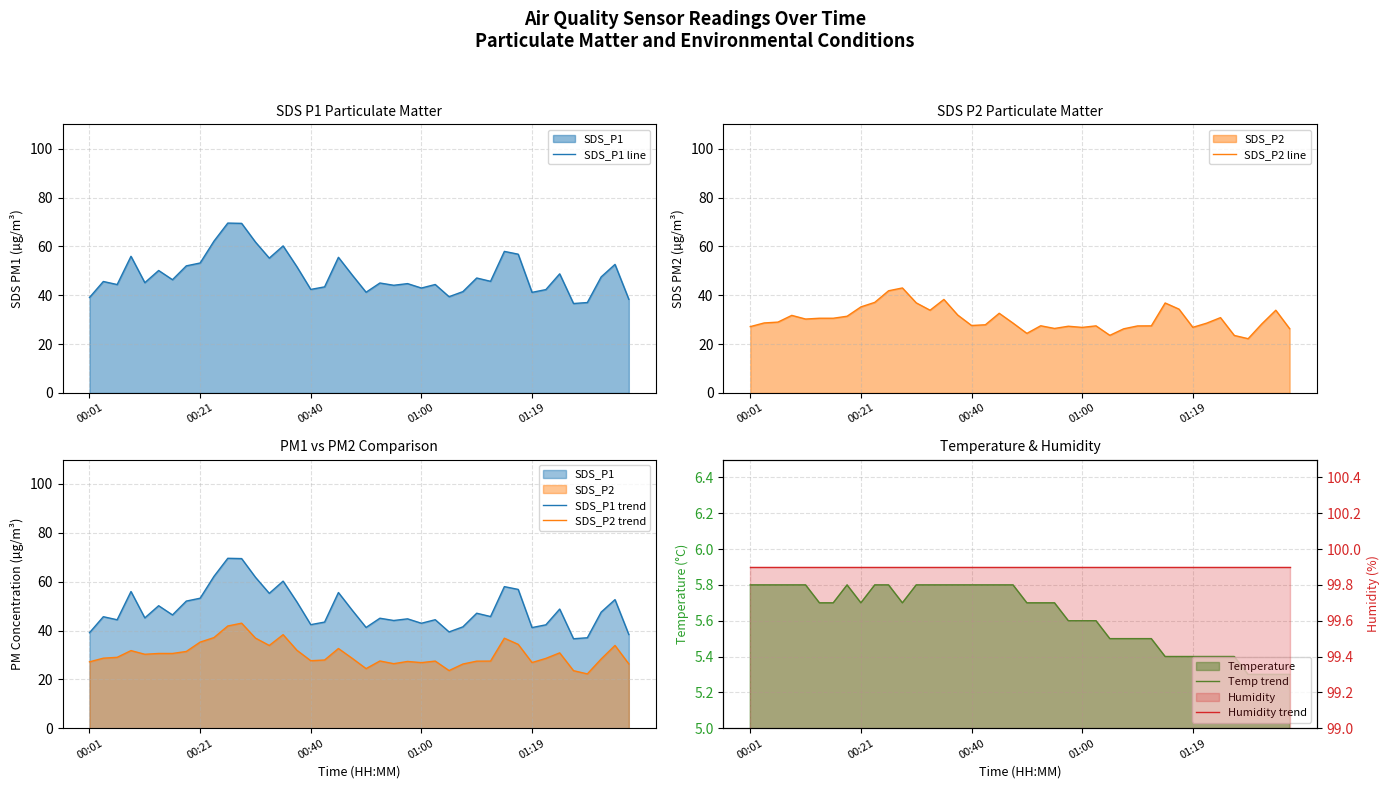

What is the sum of the SDS_P2 trend values at 16 and 01:00?

59.4